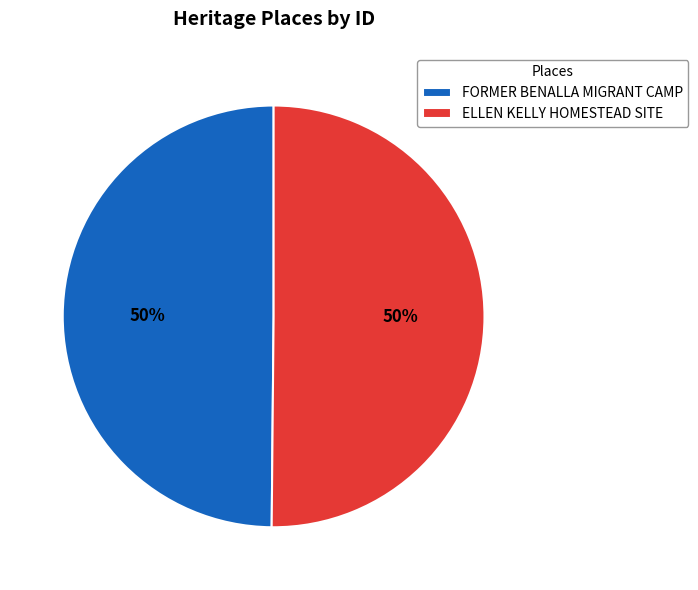

To the nearest percent, what portion does FORMER BENALLA MIGRANT CAMP represent?

50%